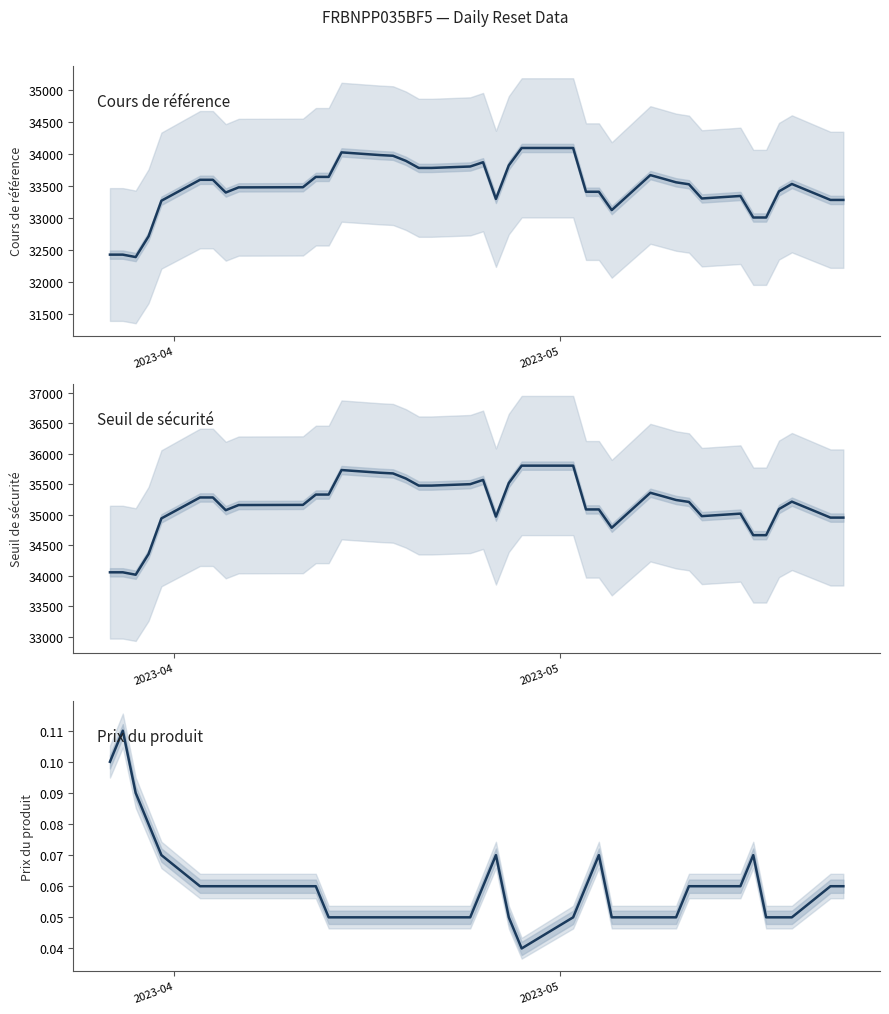

Reading left to right, what are all the values shown in this chart?

Cours de référence: 32432.1	32432.1	32394.2	32717.6	33274.1	33601.2	33601.2	33402.4	33482.7	33485.3	33646.5	33646.5	34029.7	33987.2	33976.6	33897.0	33786.6	33786.6	33809.0	33875.4	33301.9	33826.5	34098.2	34098.2	33414.2	33414.2	33127.7	33674.4	33618.7	33561.8	33531.3	33309.5	33348.6	33012.1	33012.1	33420.8	33535.9	33286.6	33286.6
Seuil de sécurité: 34053.7	34053.7	34014.0	34353.5	34937.8	35281.2	35281.2	35072.5	35156.9	35159.6	35328.8	35328.8	35731.2	35686.5	35675.5	35591.9	35475.9	35475.9	35499.4	35569.2	34967.0	35517.8	35803.1	35803.1	35085.0	35085.0	34784.1	35358.1	35299.6	35239.9	35207.9	34975.0	35016.0	34662.7	34662.7	35091.8	35212.7	34950.9	34950.9
Prix du produit: 0.1	0.1	0.1	0.1	0.1	0.1	0.1	0.1	0.1	0.1	0.1	0.1	0.1	0.1	0.1	0.1	0.1	0.1	0.1	0.1	0.1	0.1	0.0	0.1	0.1	0.1	0.1	0.1	0.1	0.1	0.1	0.1	0.1	0.1	0.1	0.1	0.1	0.1	0.1